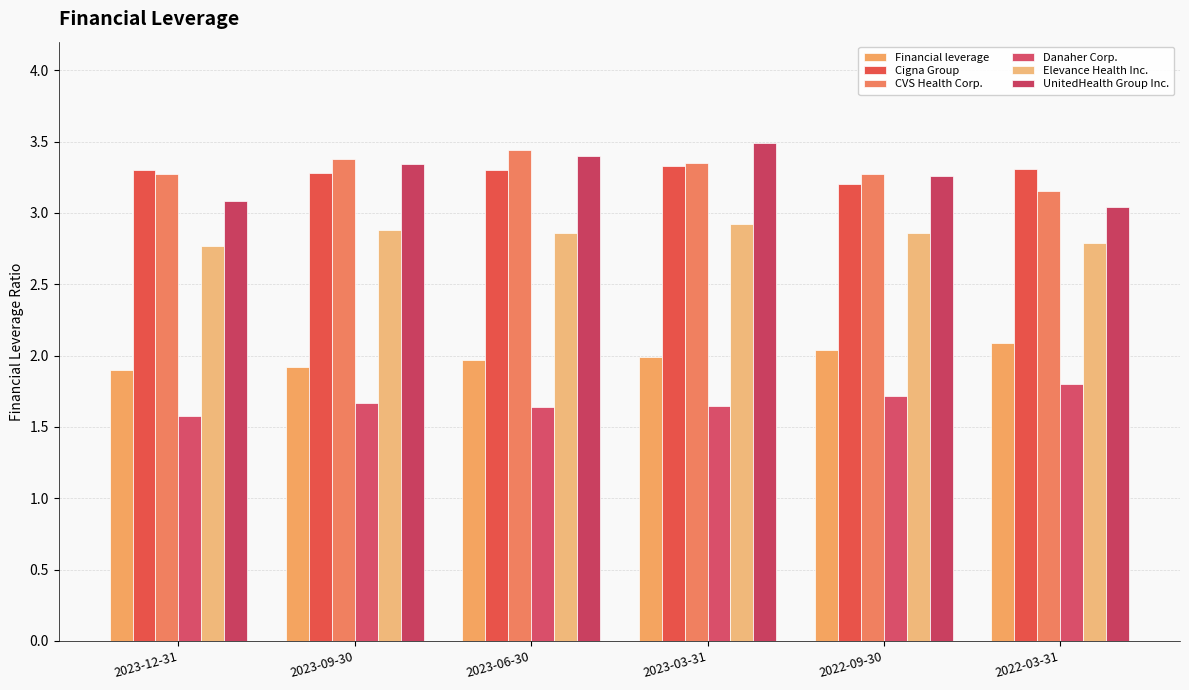

How many groups of bars are there?

6